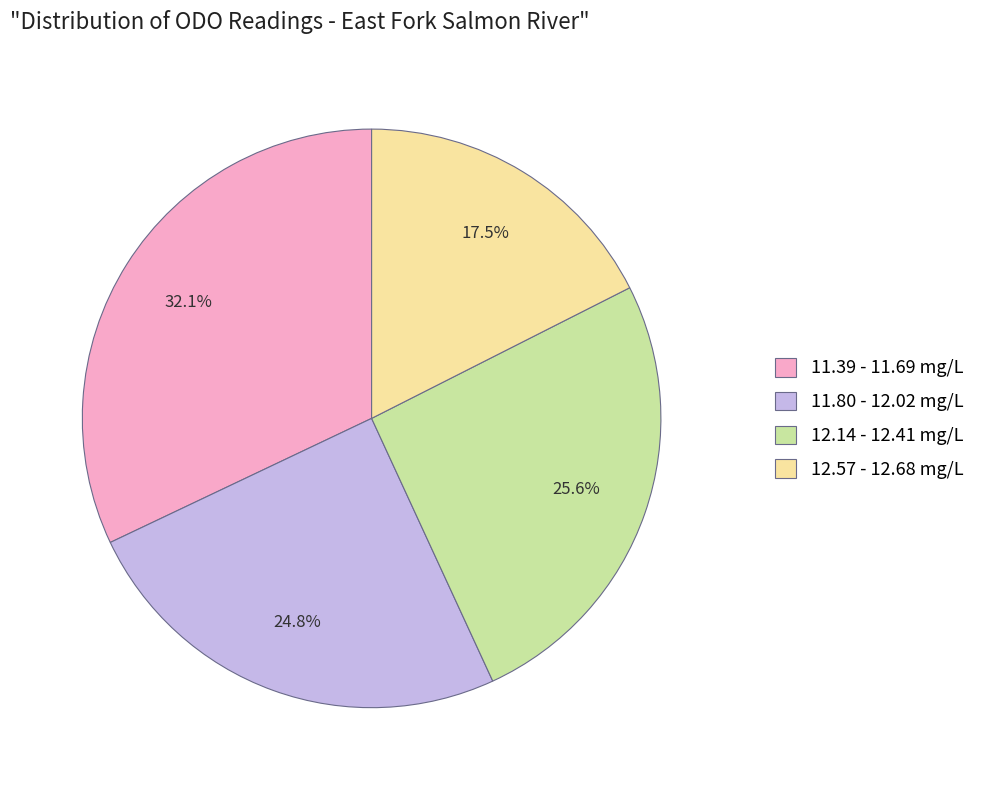

Is there a majority slice in this chart?

No